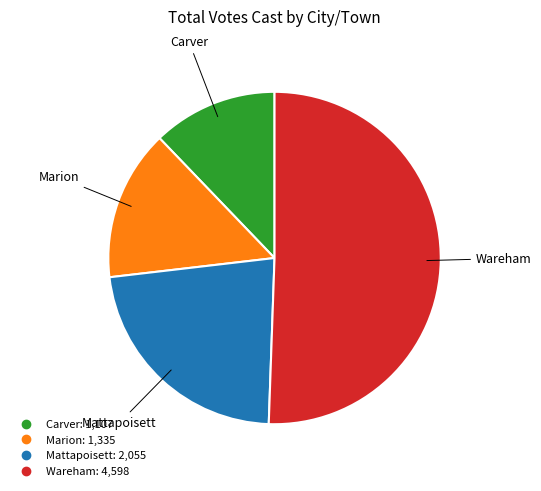

What is the ratio of the value at Marion to the value at Wareham?

0.3